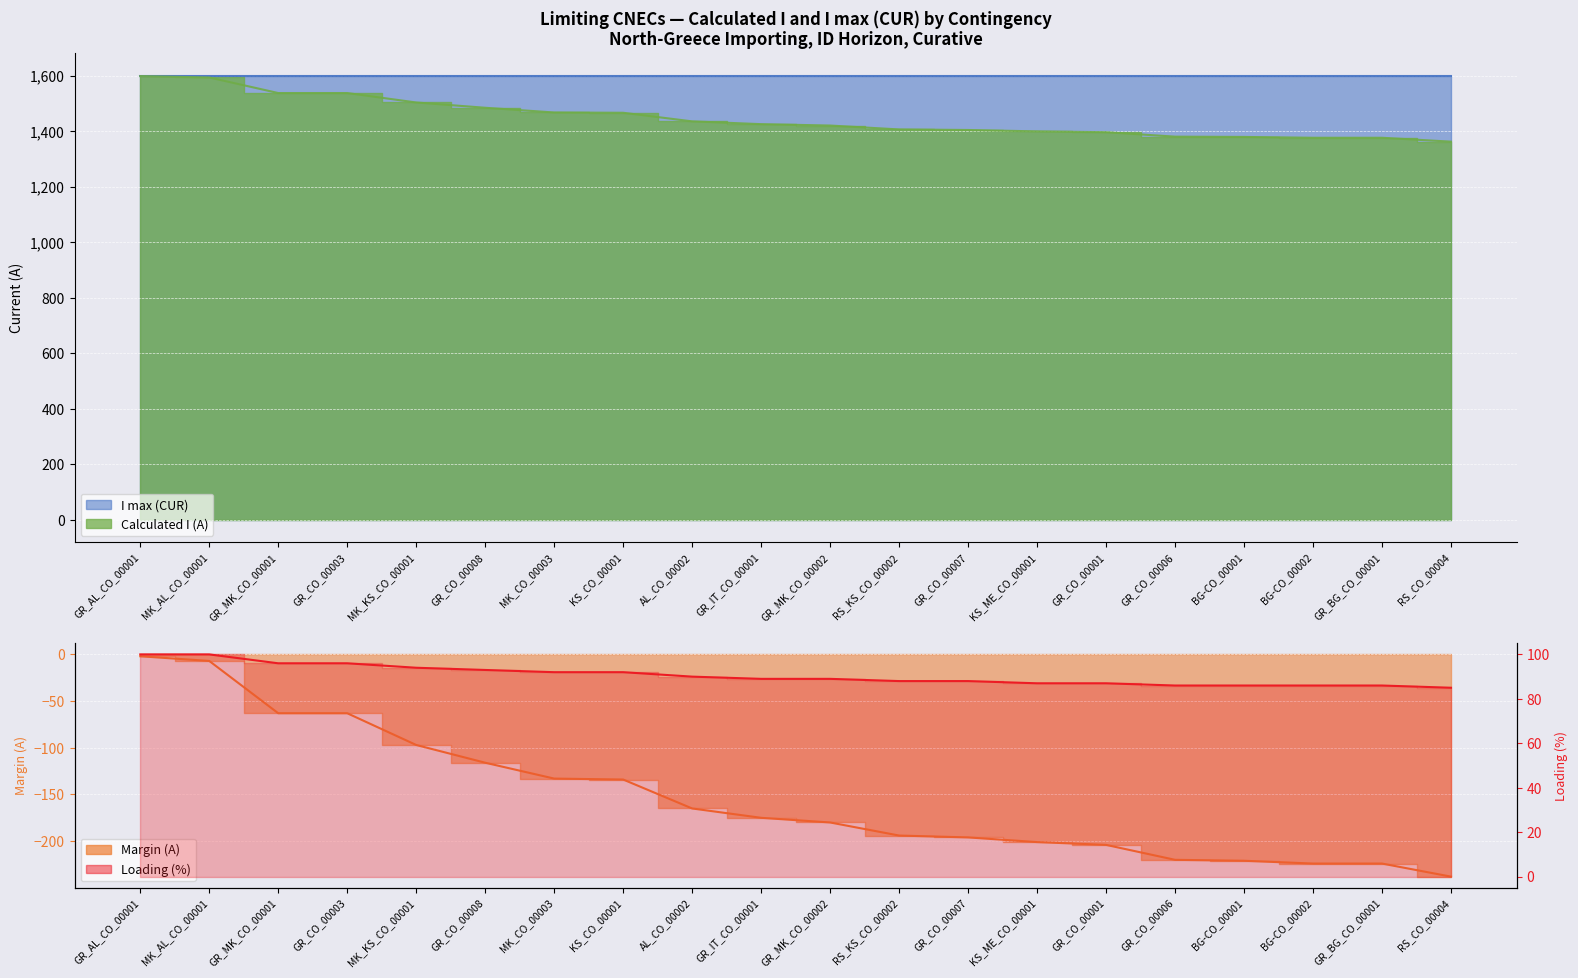

The chart shows a value of 154 at GR_CO_00007. True or false?

False